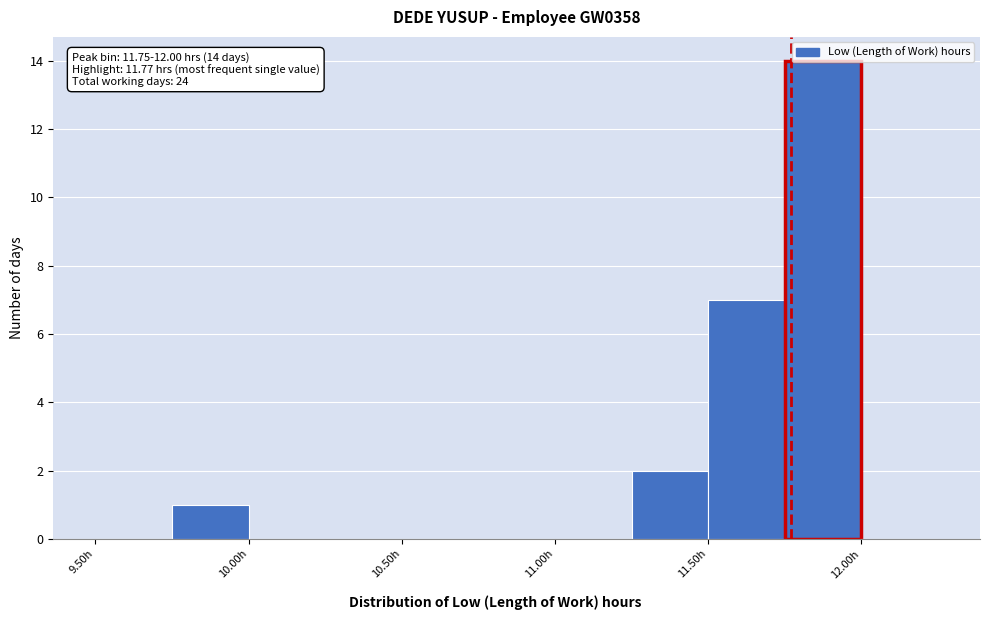

Which range on the x-axis has the tallest bar?

11.75 to 12.00